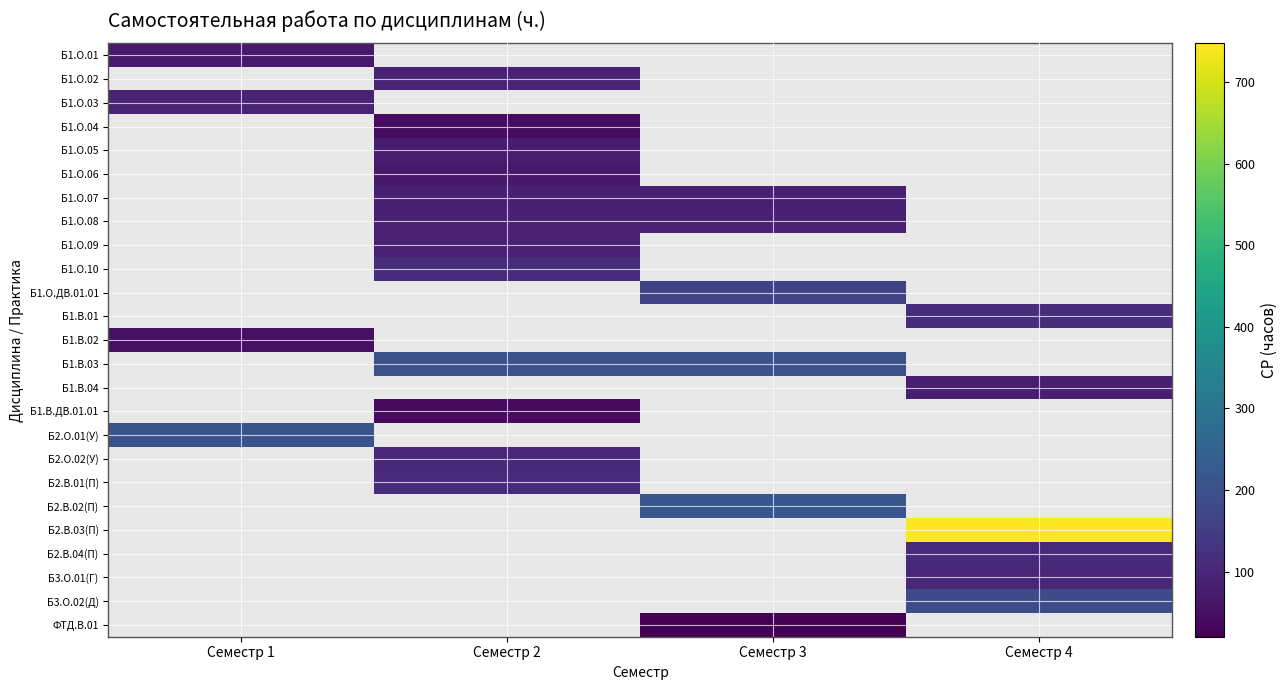

Rank the series by their maximum value, from highest to lowest.

Б2.В.03(П), Б2.В.02(П), Б2.О.01(У), Б1.В.03, Б3.О.02(Д), Б1.О.ДВ.01.01, Б1.О.10, Б1.В.01, Б2.В.01(П), Б2.В.04(П), Б2.О.02(У), Б3.О.01(Г), Б1.О.02, Б1.О.03, Б1.О.09, Б1.О.08, Б1.О.07, Б1.В.04, Б1.О.05, Б1.О.01, Б1.О.06, Б1.В.02, Б1.О.04, Б1.В.ДВ.01.01, ФТД.В.01